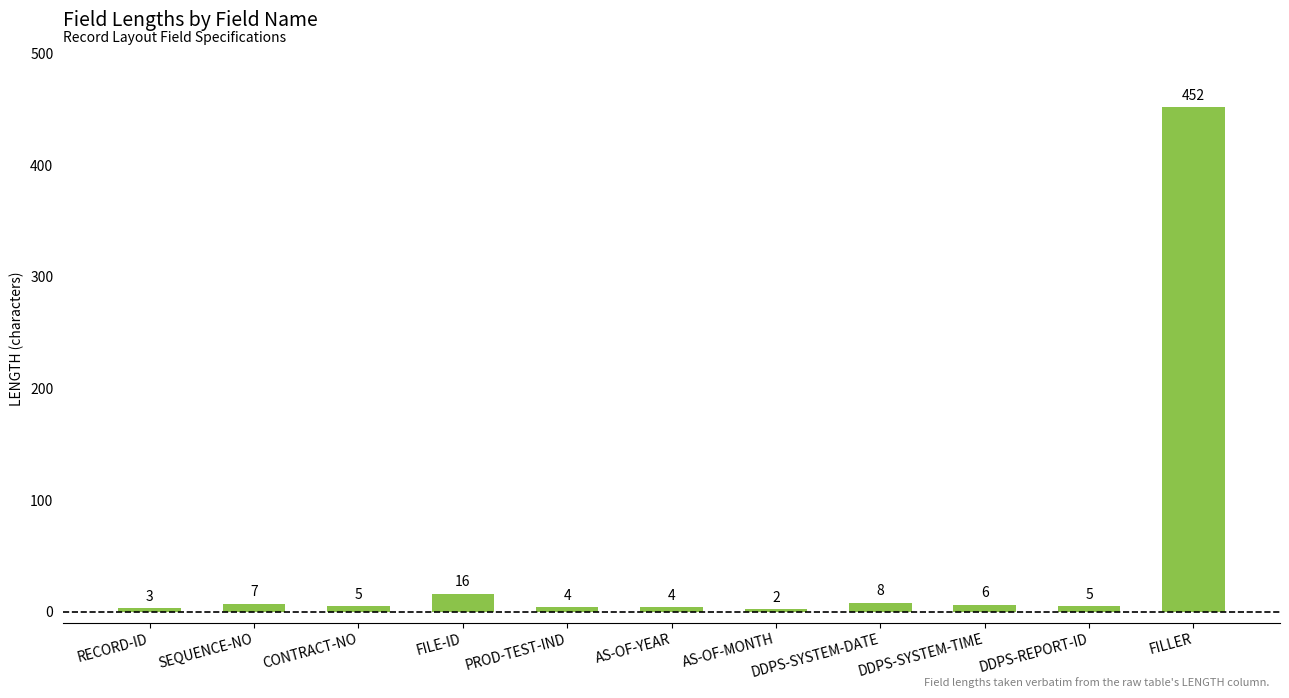

Where is the data nearest to the value 227?

FILE-ID